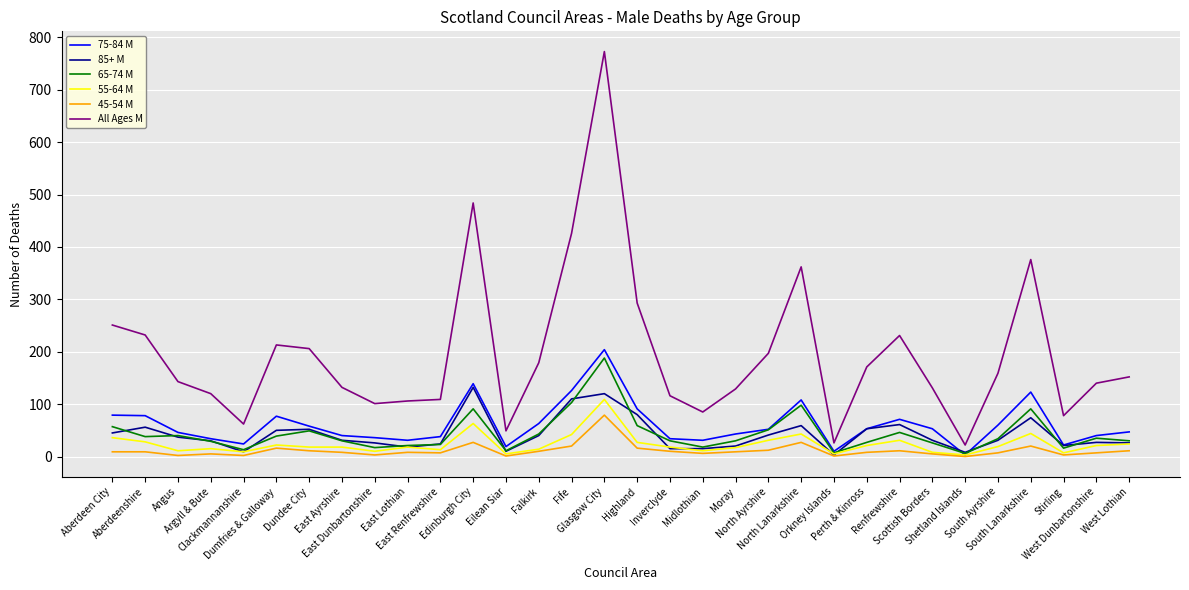

What is the difference between the highest and lowest values at North Ayrshire?

185